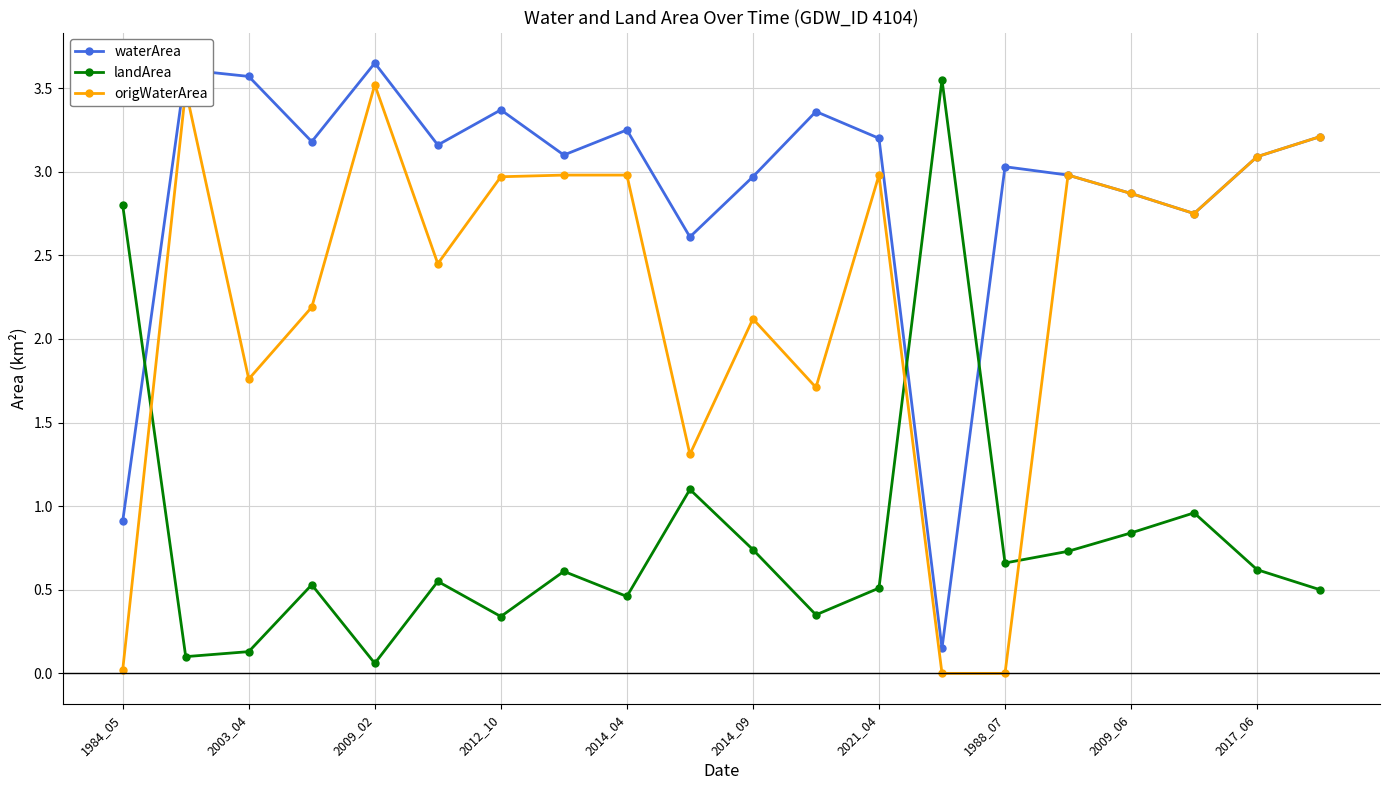

Which series has the largest total across all categories?

waterArea